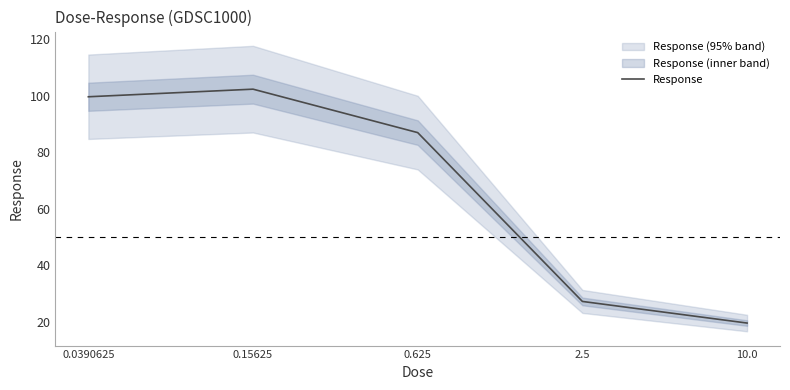

True or false: there are more than 1 points higher than both neighbors.

False